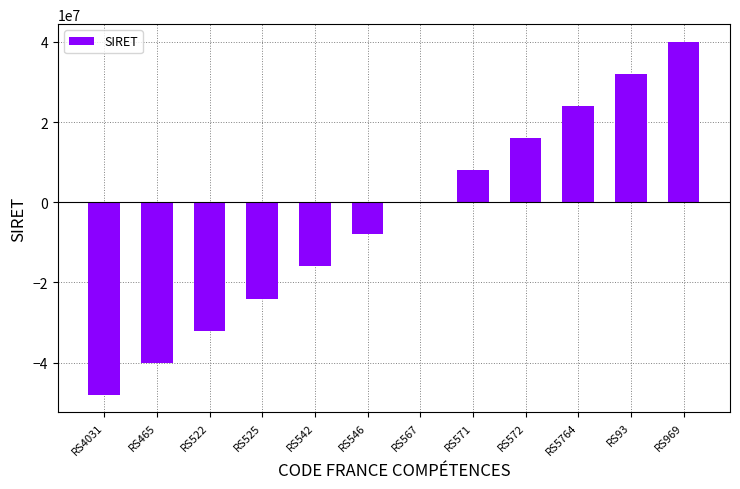

Count the number of categories in the chart.

12